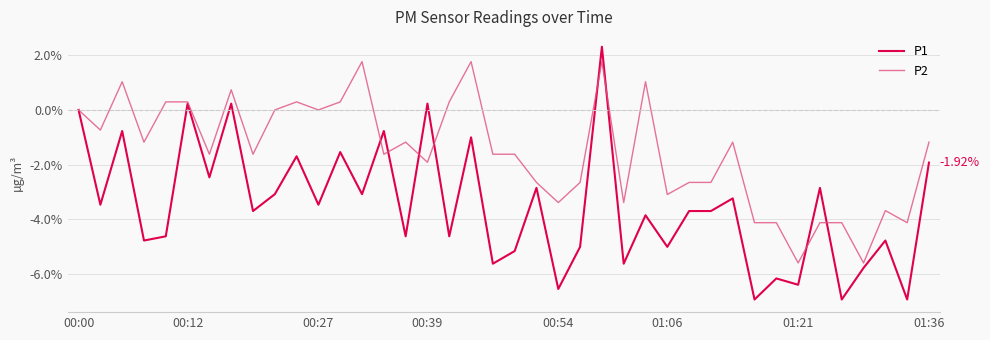

Which series has the largest total across all categories?

P2